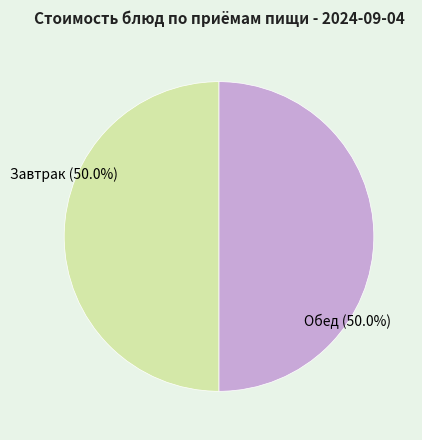

Count the number of slices in the pie.

2